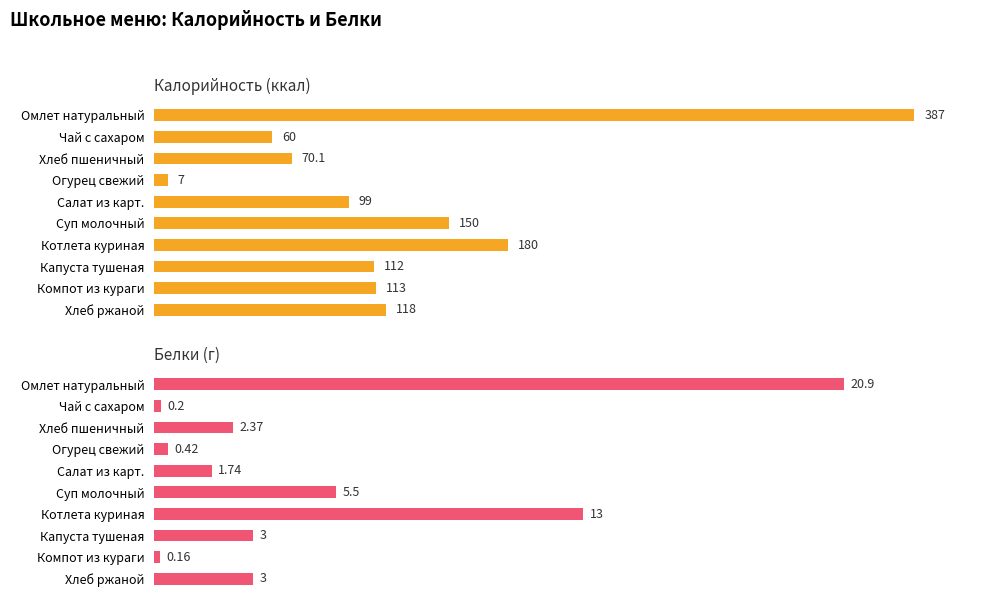

How many groups of bars are there?

10